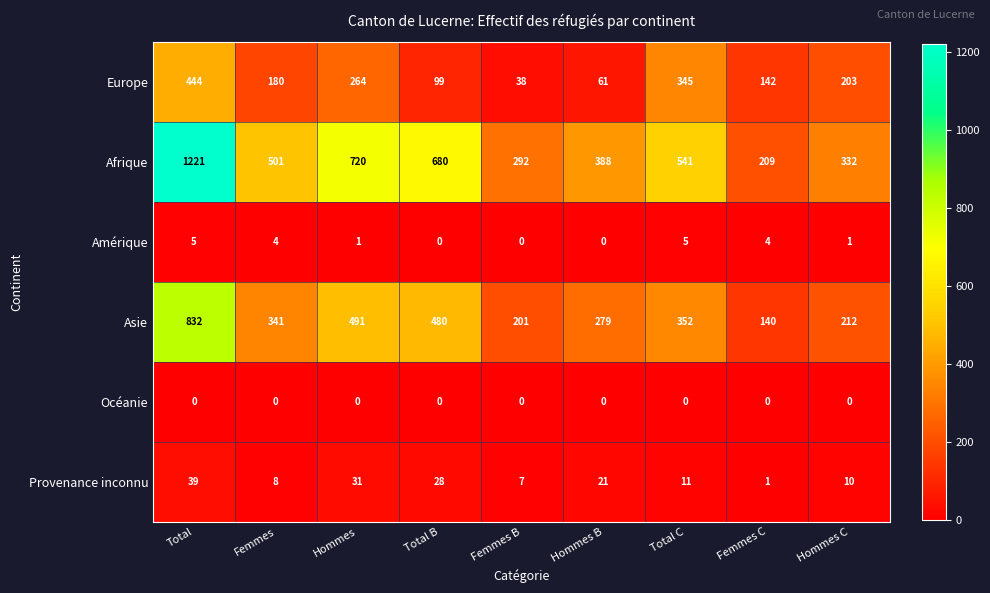

The value of Provenance inconnu at Femmes B is 2. True or false?

False